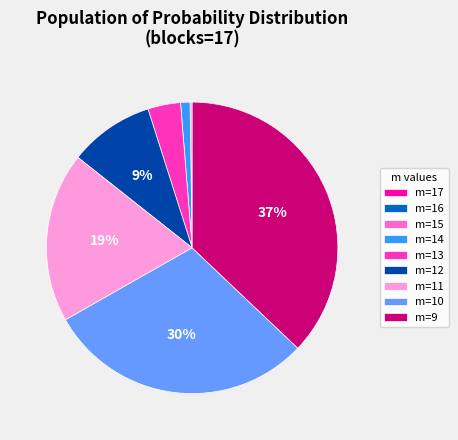

Do m=11 and m=10 together represent more than half of the pie?

No